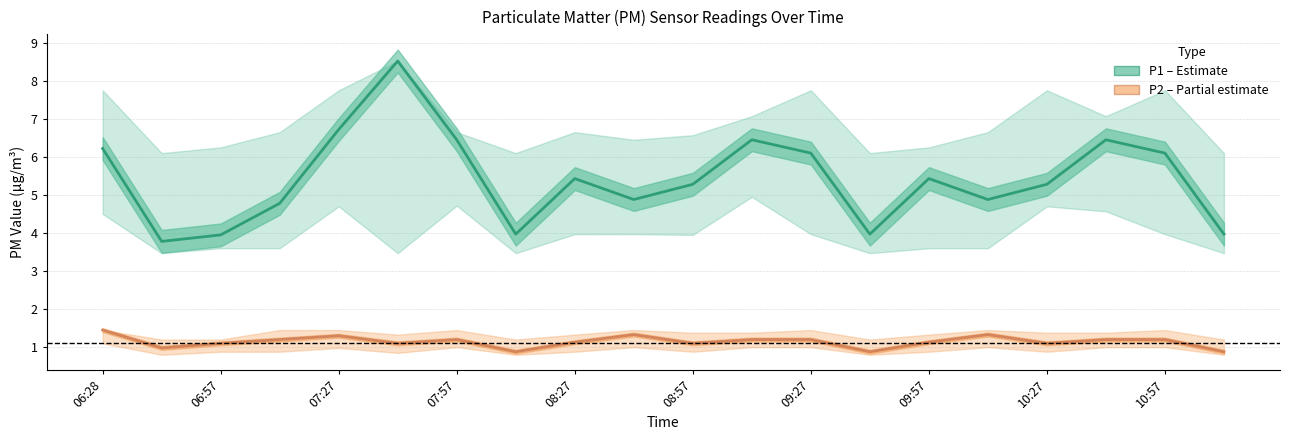

What is the greatest value displayed?

8.5